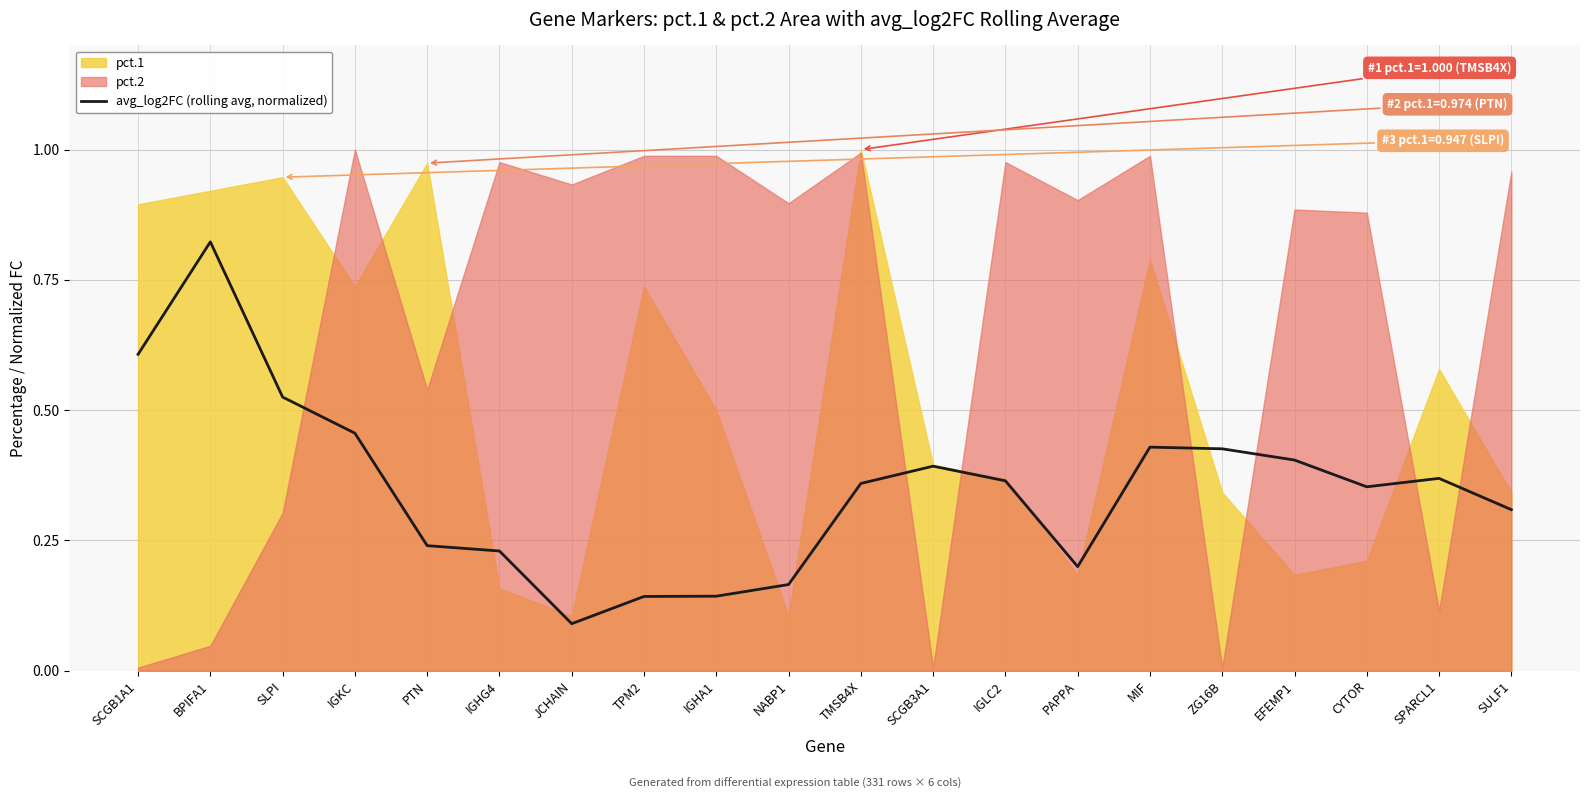

Which has a higher value, MIF or TMSB4X?

MIF